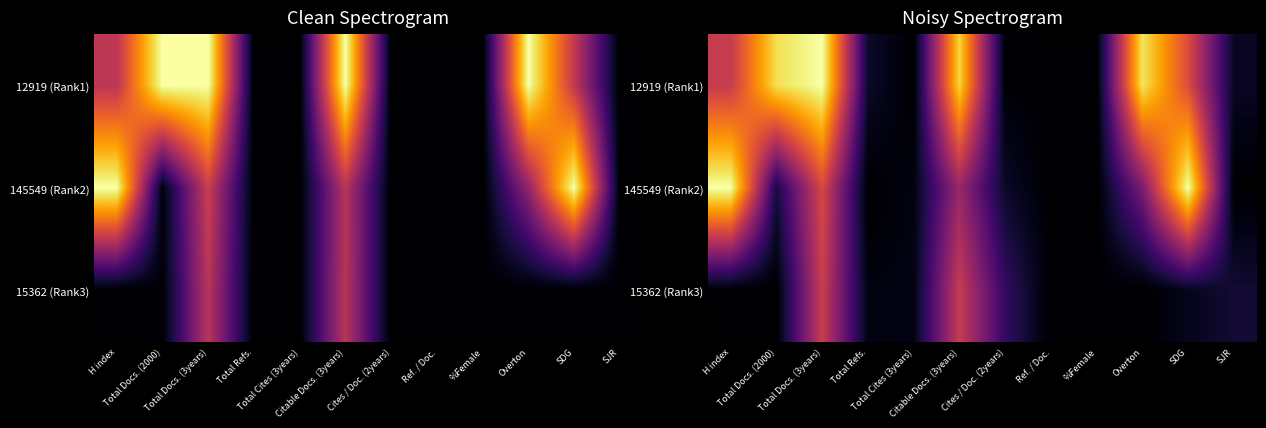

The value of 12919 (Rank1) at Cites / Doc. (2years) is 0.0. True or false?

True